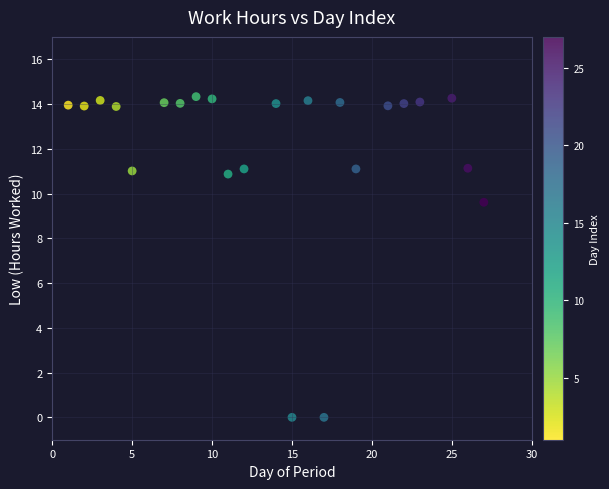

What Y value in the scatter plot is closest to 7?

9.6